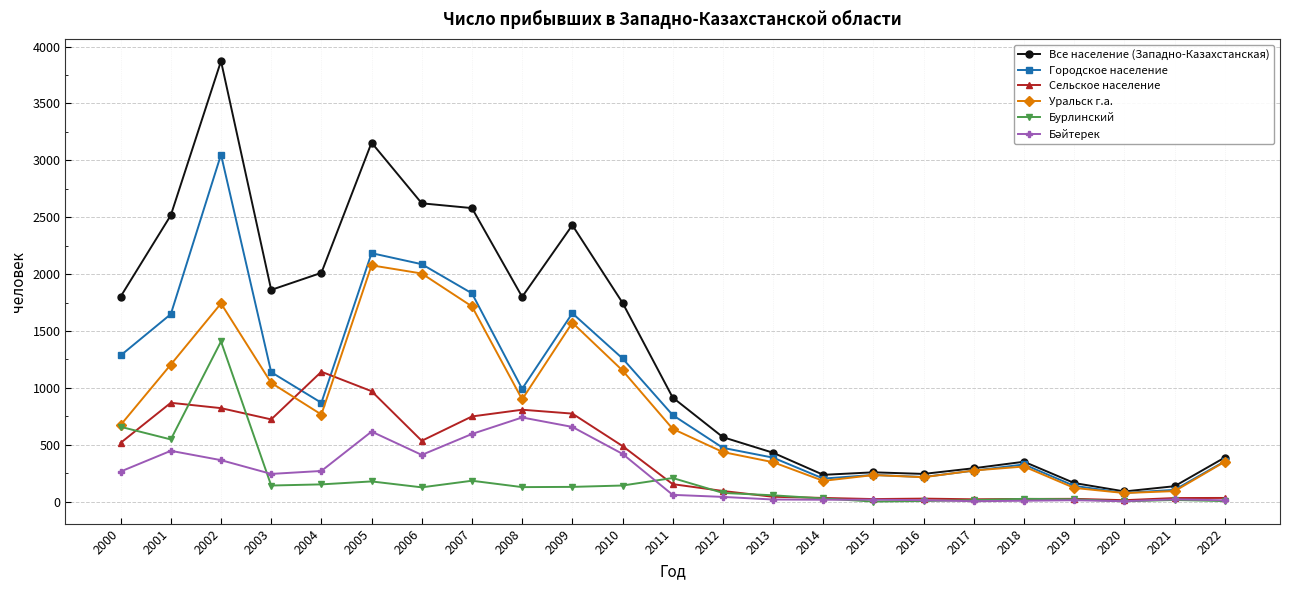

The Бурлинский series shows 184 at 2007. True or false?

True